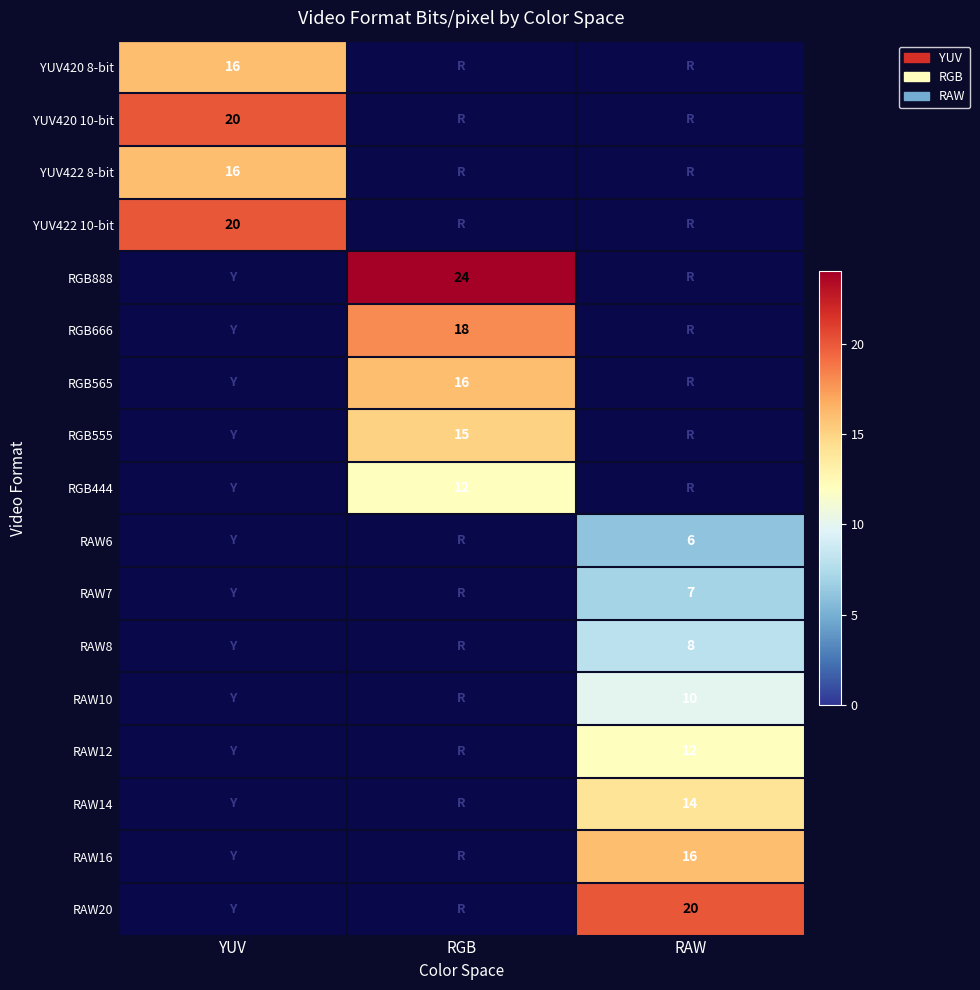

How many data points does each series have?

3